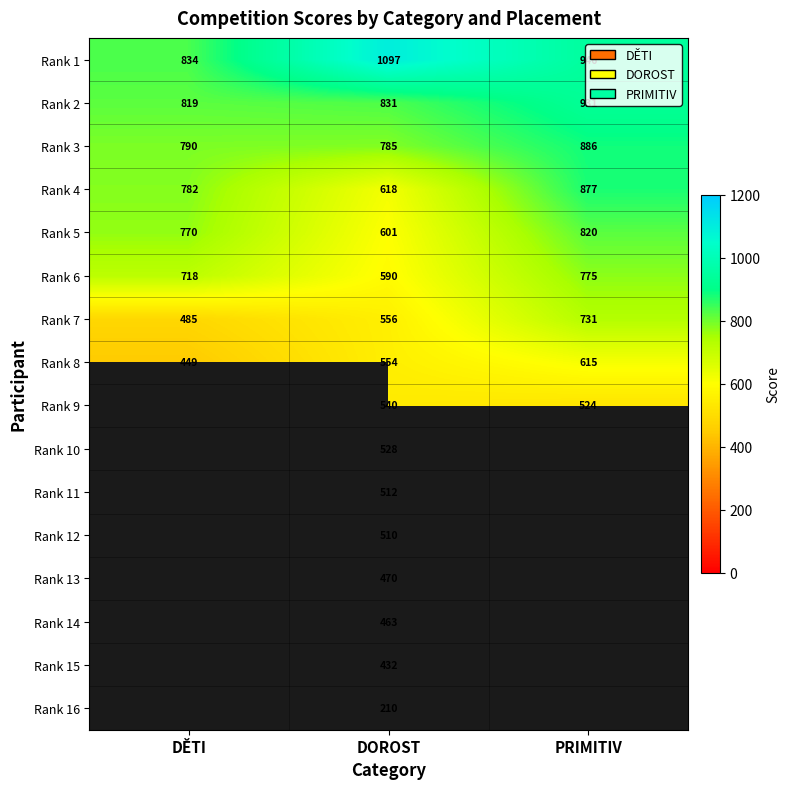

What is the difference between the maximum and minimum values in the Rank 8 series?

166